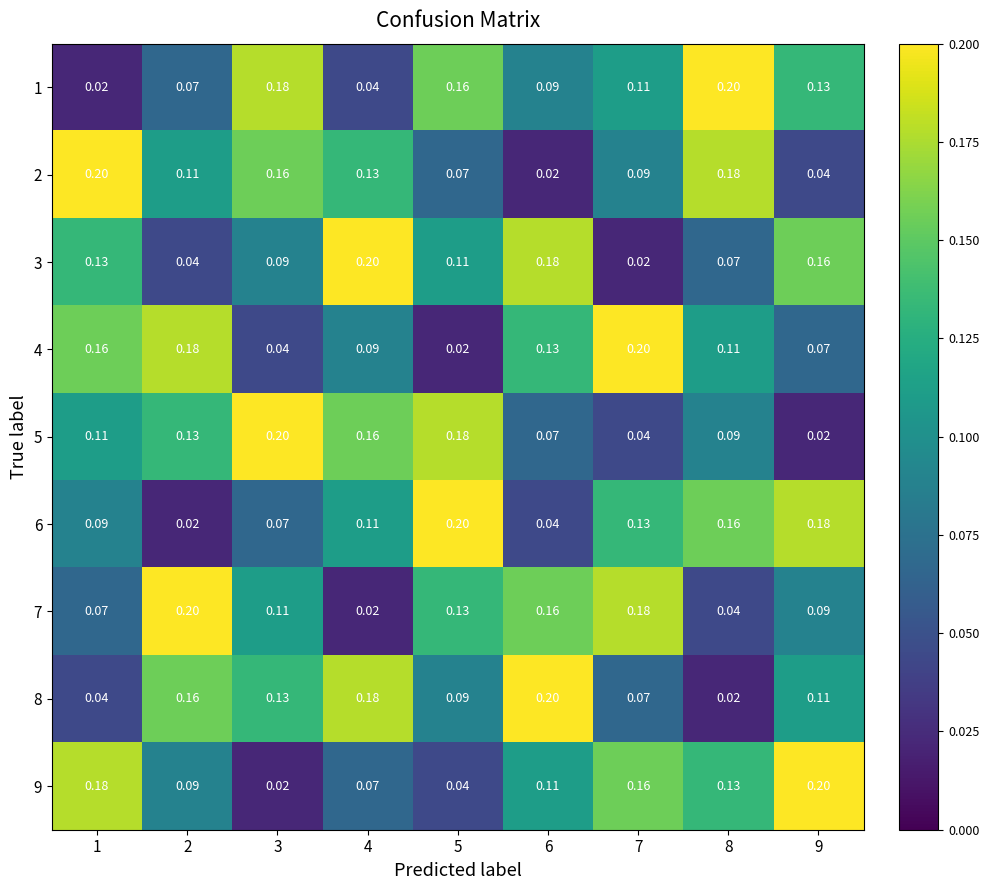

Is the value of 8 at 1 greater than the value of 6 at 5?

No